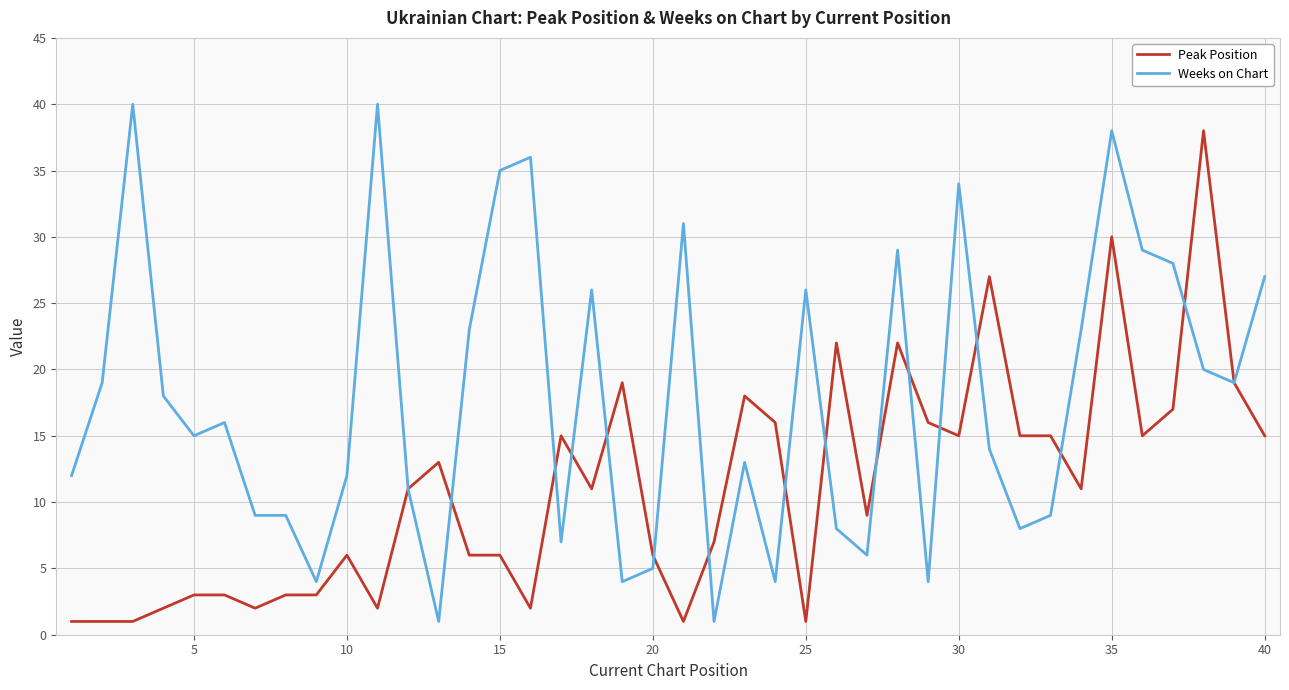

List the series in order of their peak value, highest first.

Weeks on Chart, Peak Position